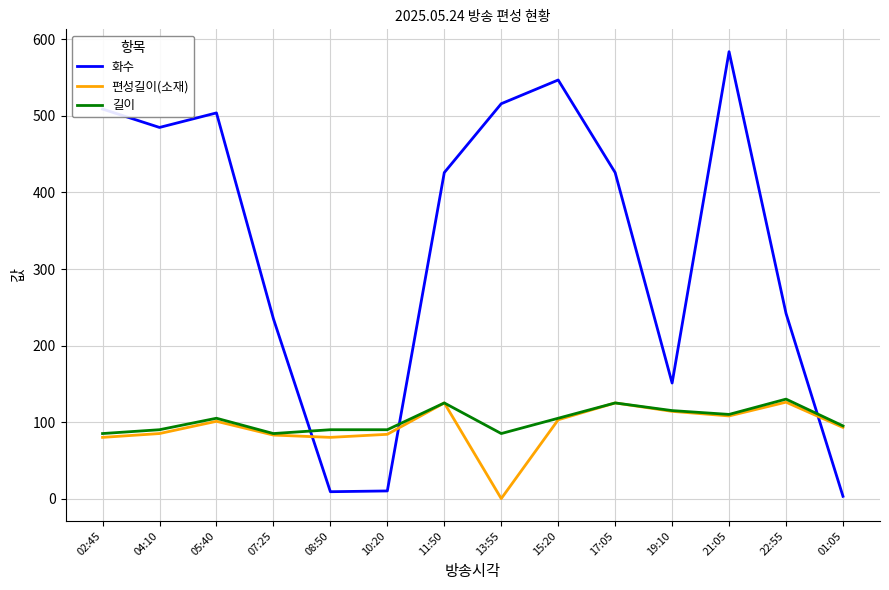

What position from the left is 13:55?

8